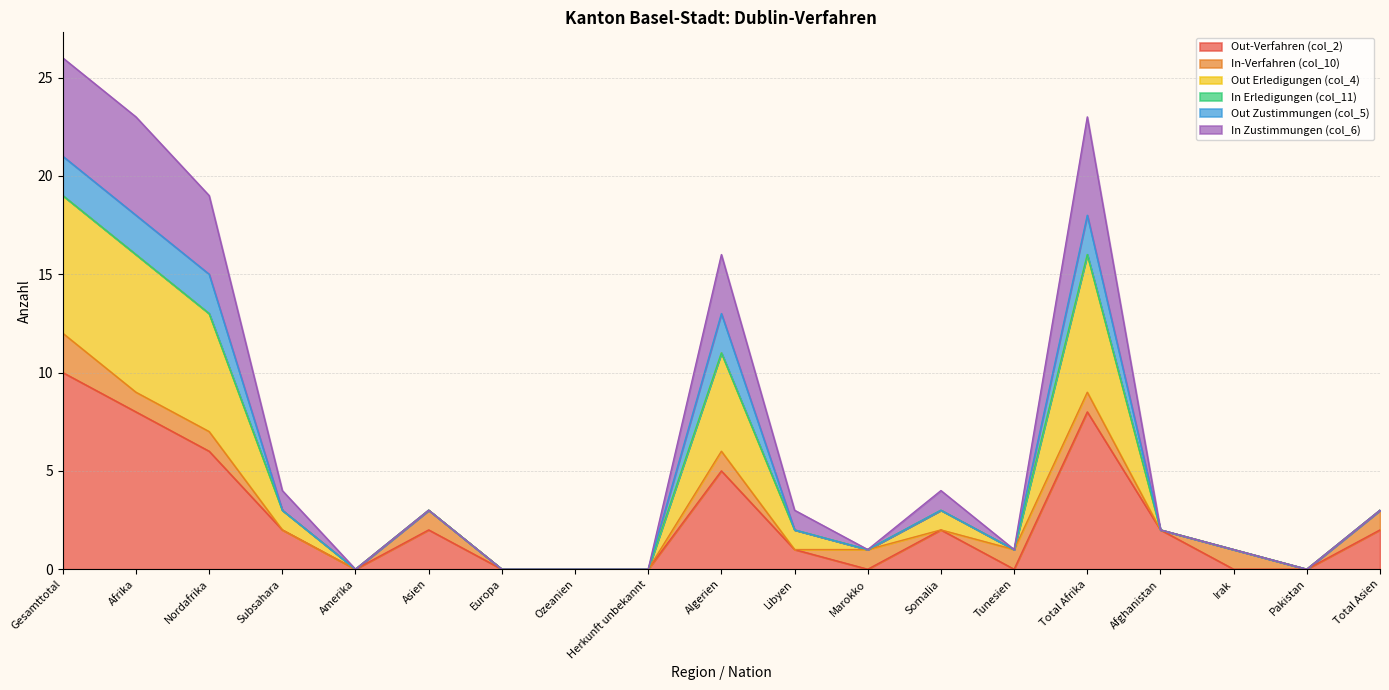

In Out Erledigungen (col_4), how many points are lower than both neighbors (excluding endpoints)?

4